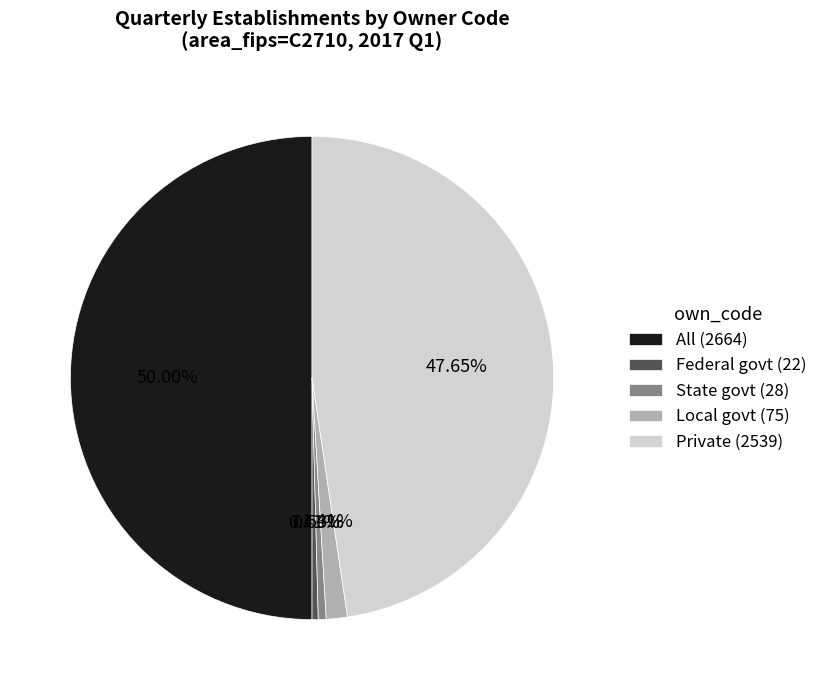

To the nearest percent, what is the difference between the largest and smallest slice percentages?

50%